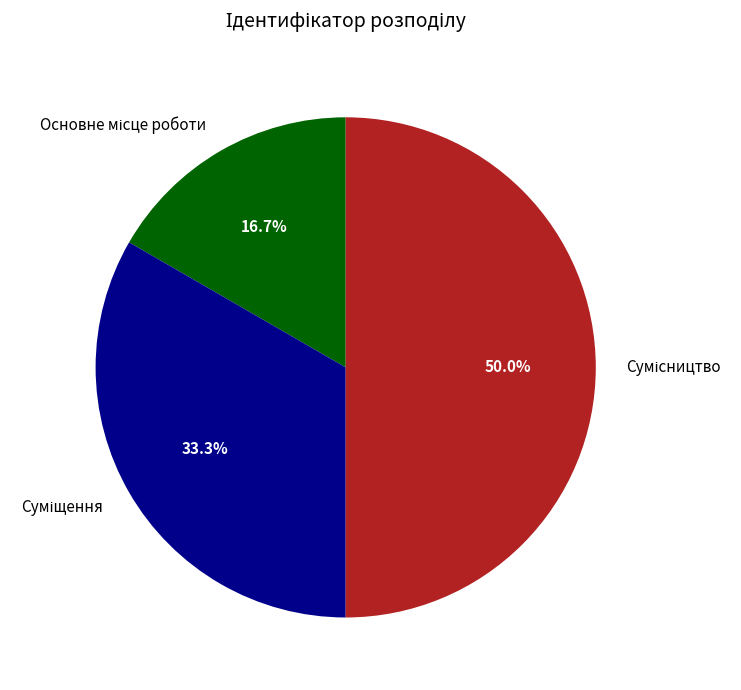

Count the number of slices in the pie.

3